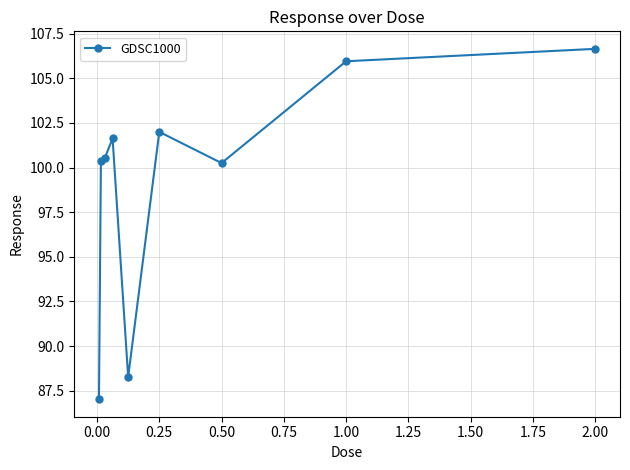

What is the difference between the second highest and minimum values?

18.9